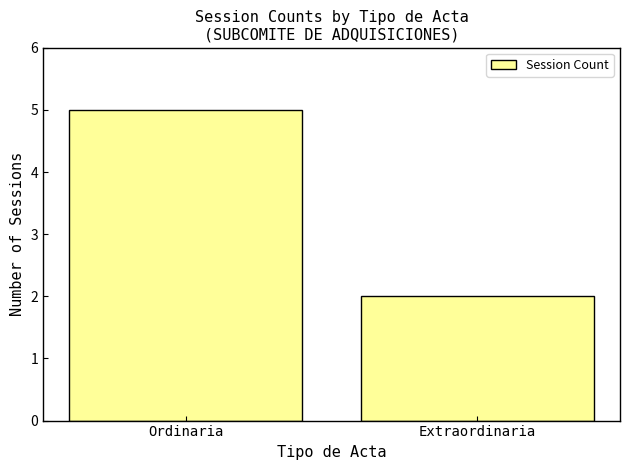

The value at Ordinaria is 9. True or false?

False